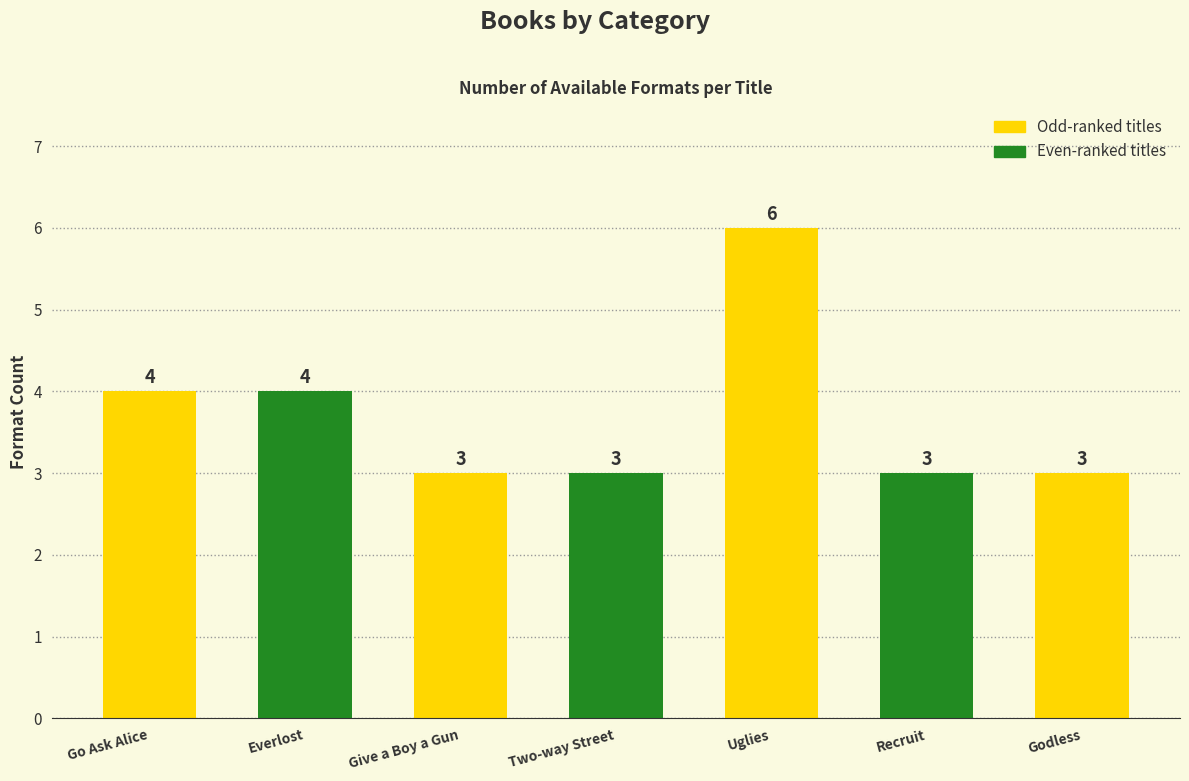

What is the difference between the second highest and second lowest values?

1